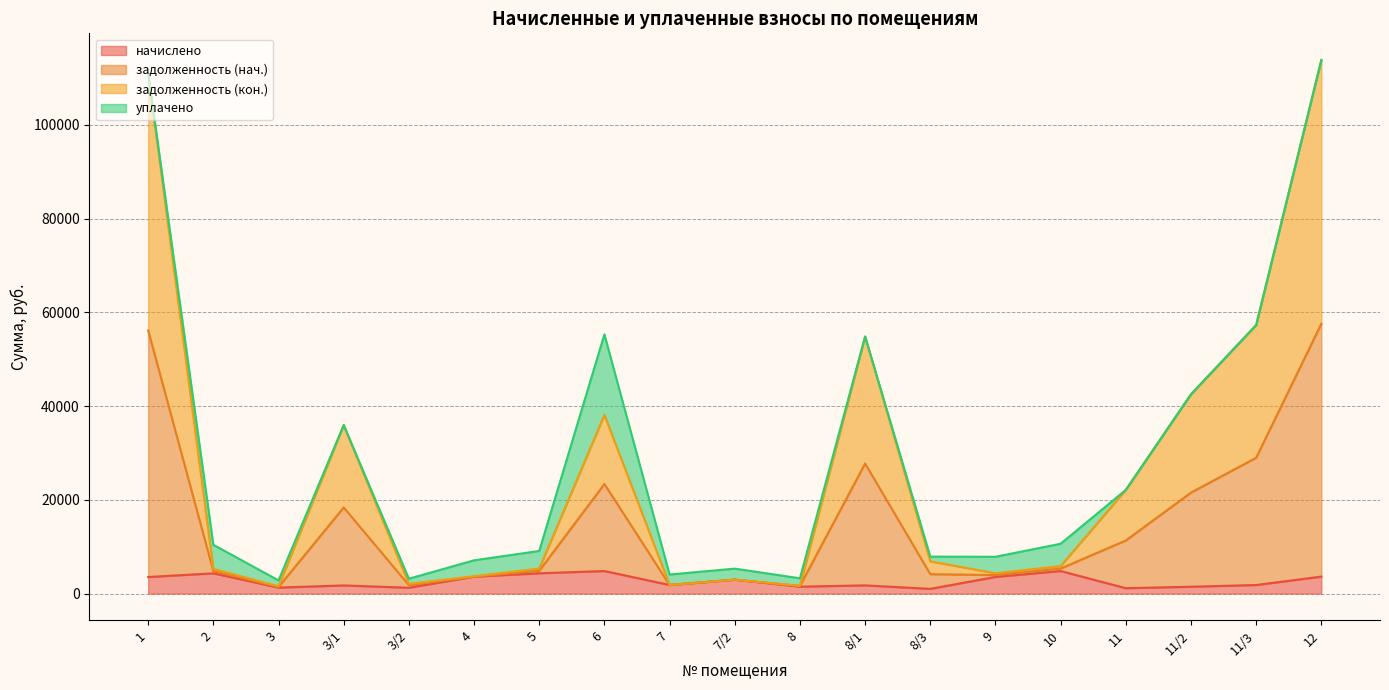

What is the maximum value for начислено?

4807.2